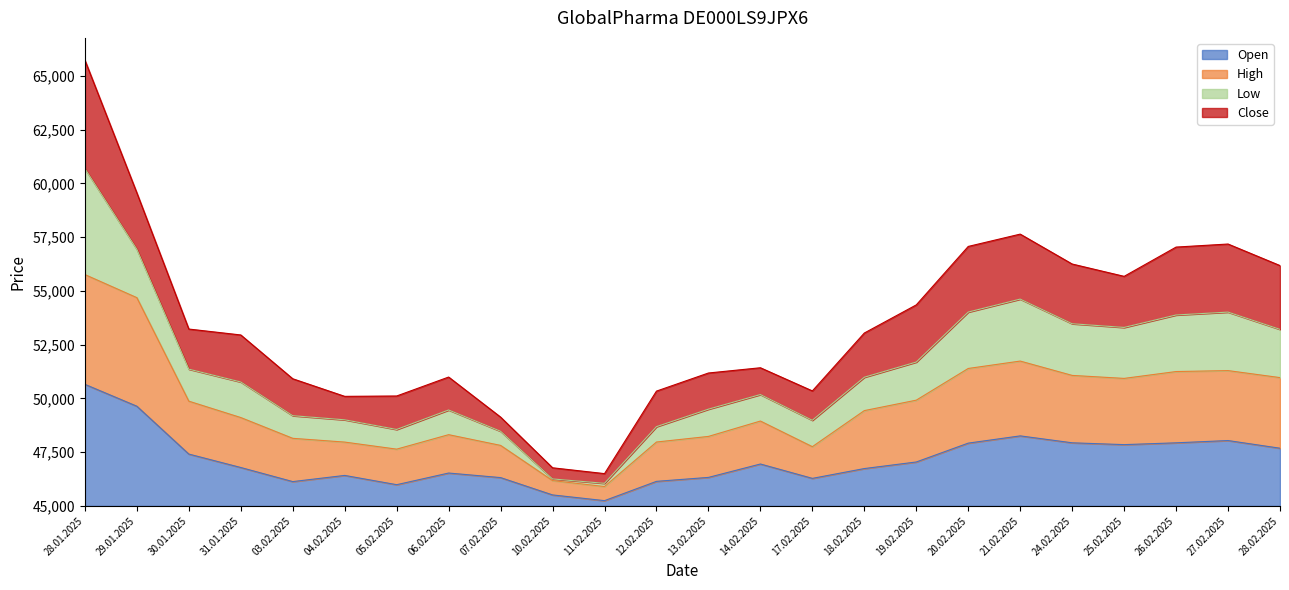

What are all the series names shown in the legend?

Open, High, Low, Close